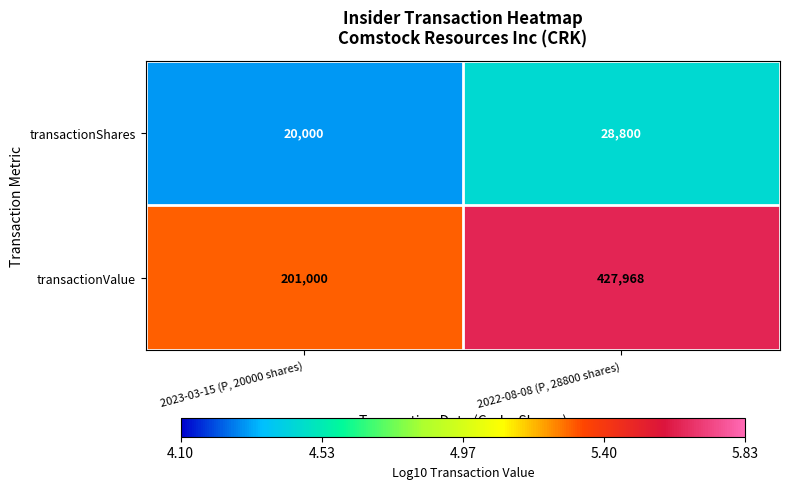

At which label is transactionValue closest to 314484?

2023-03-15 (P, 20000 shares)